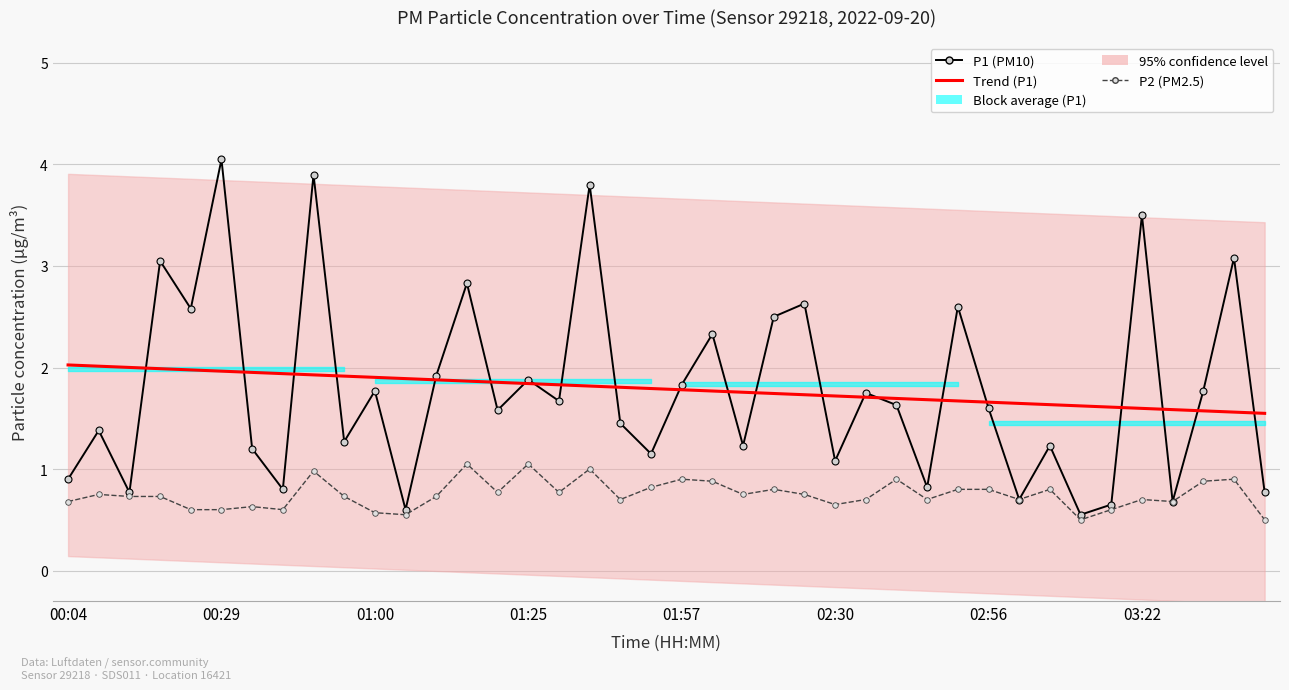

True or false: P2 (PM2.5) has a value of 0.8 at 32.

True